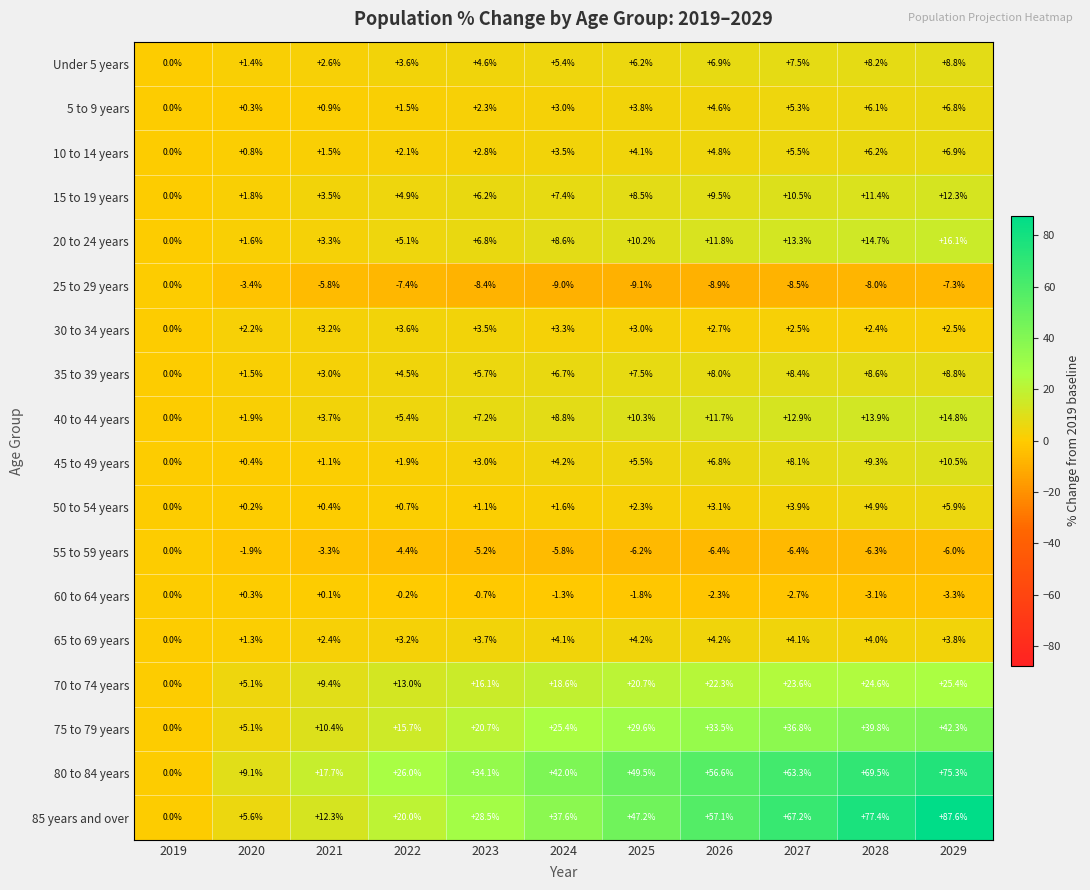

Where does the 15 to 19 years series first go above 7?

2024